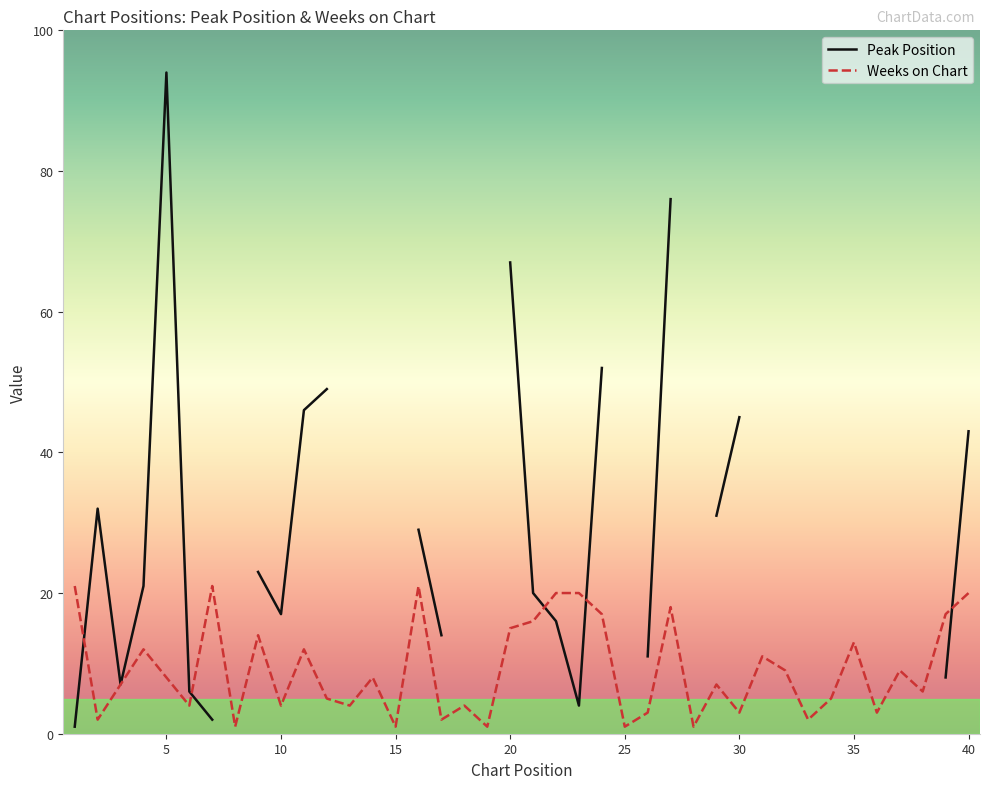

What are all the series names shown in the legend?

Peak Position, Weeks on Chart